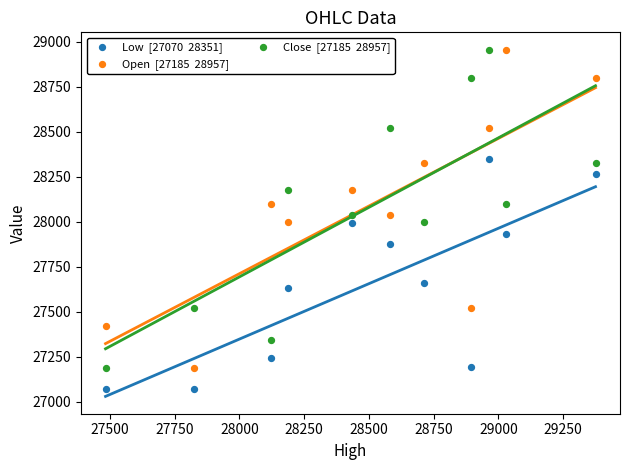

Across all data points, what is the range of X values (max minus min)?

1891.2